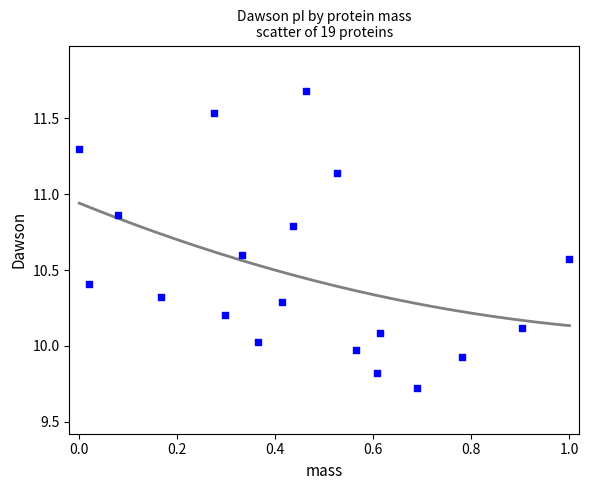

What is the range of Y values (max minus min)?

2.0